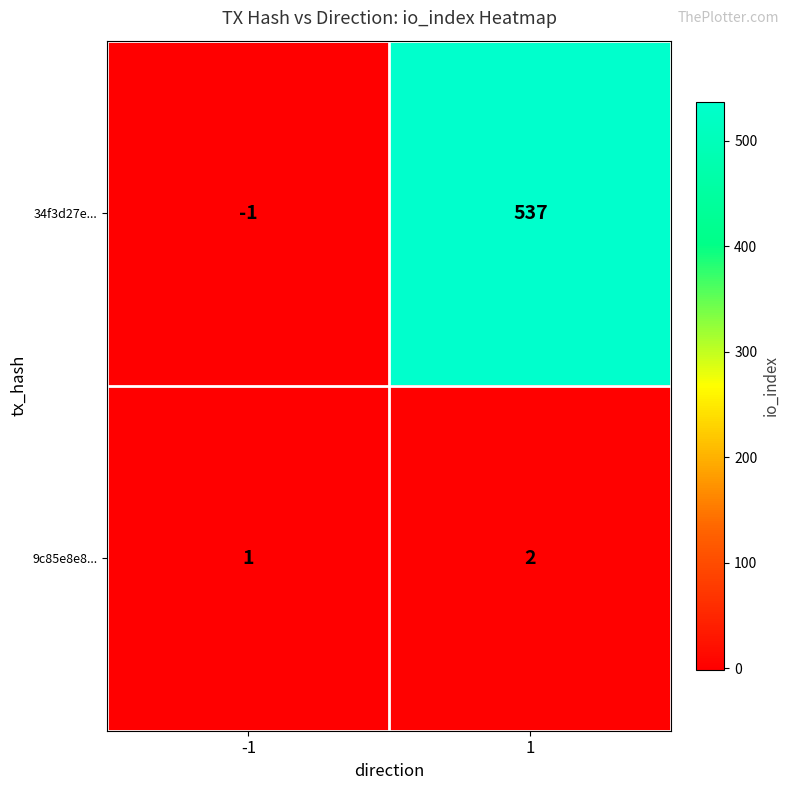

What is the greatest value displayed?

537